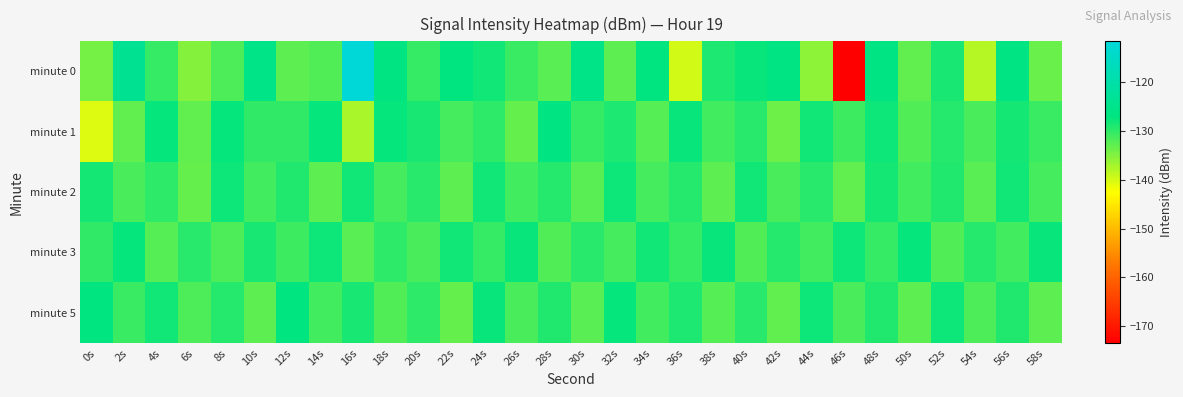

Which series has the largest range (max minus min)?

minute 0